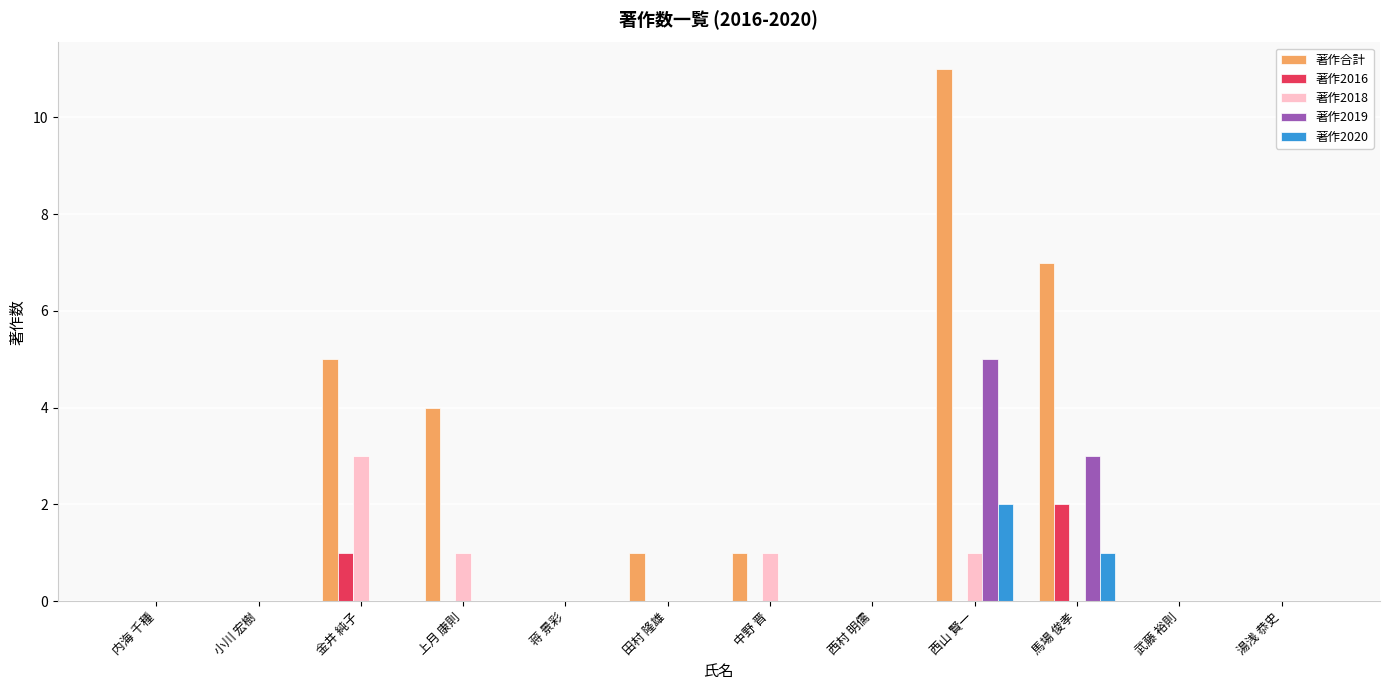

The value of 著作2018 at 武藤 裕則 is 0. True or false?

True